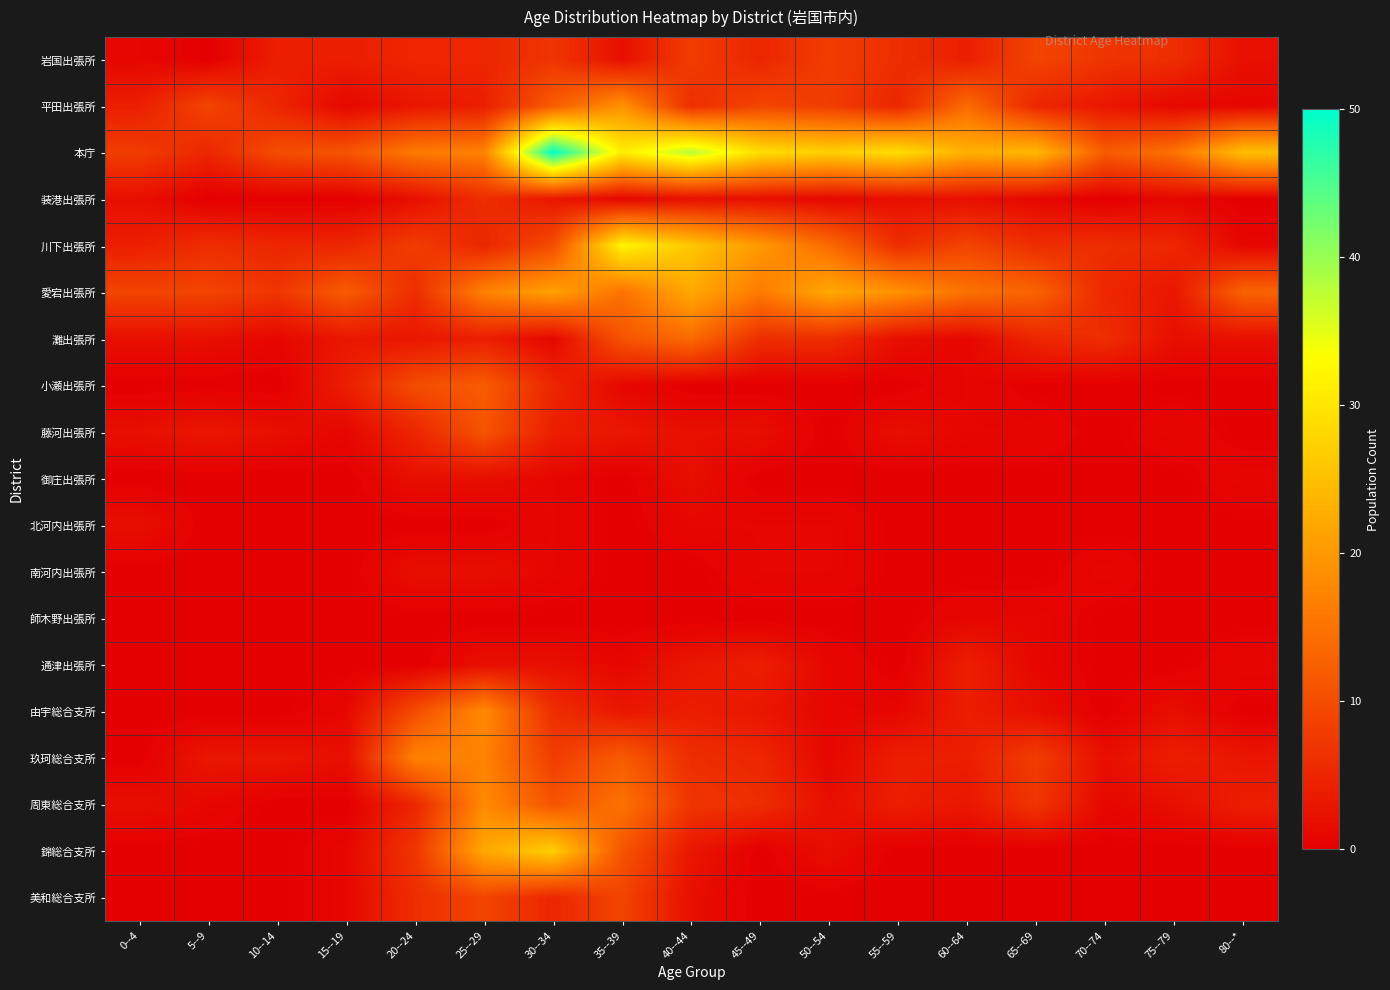

Which has a higher value, 50--54 or 55--59?

50--54